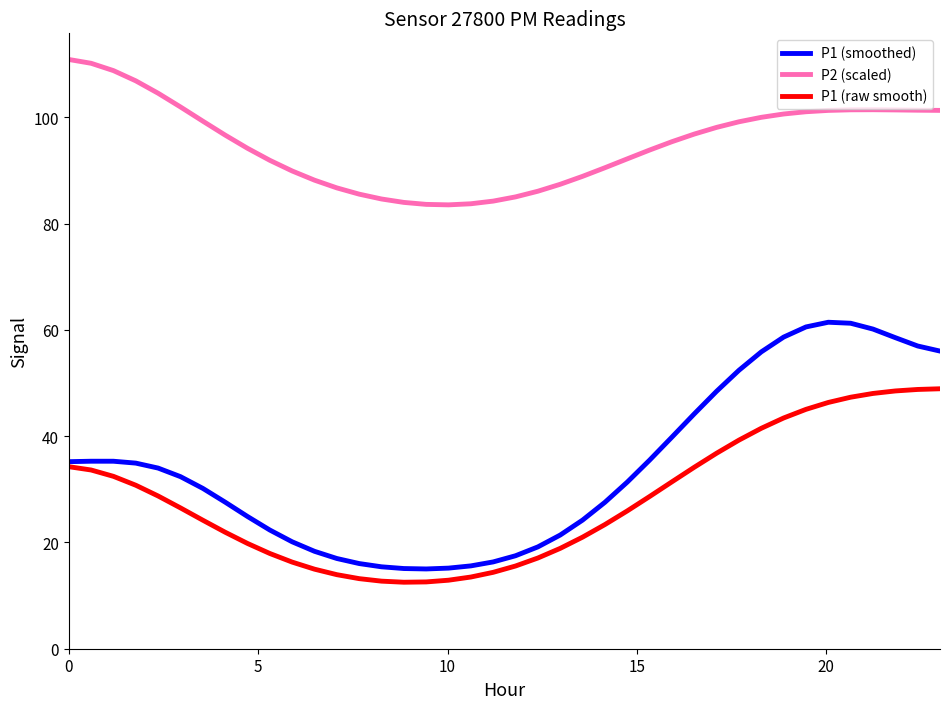

Which series has the largest range (max minus min)?

P1 (smoothed)